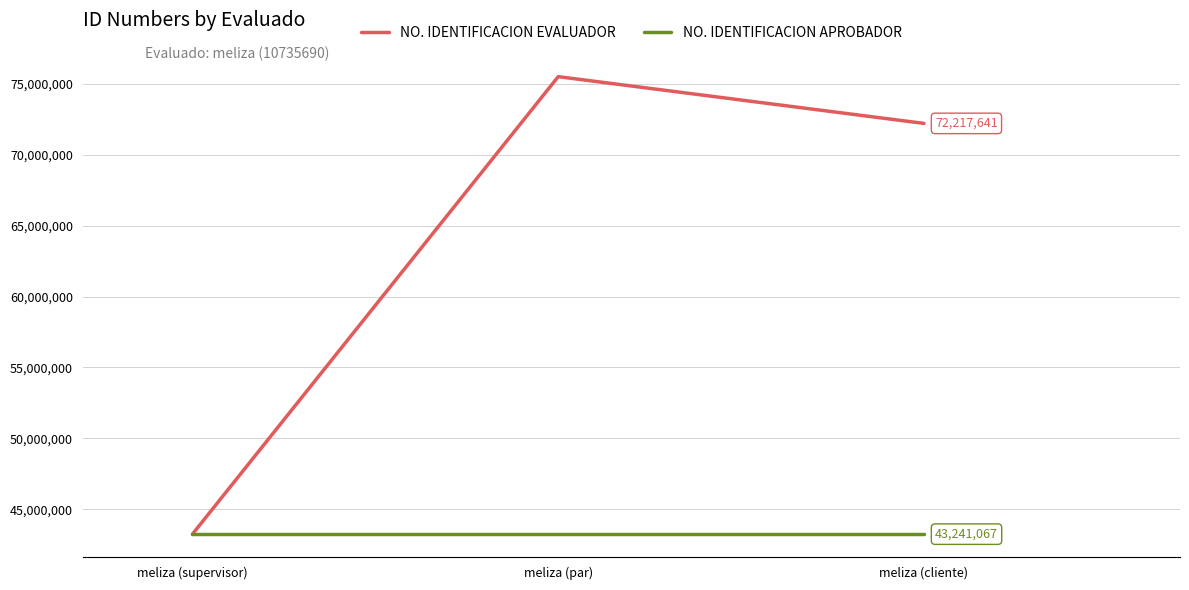

At which category is the sum across all series the highest?

meliza (par)